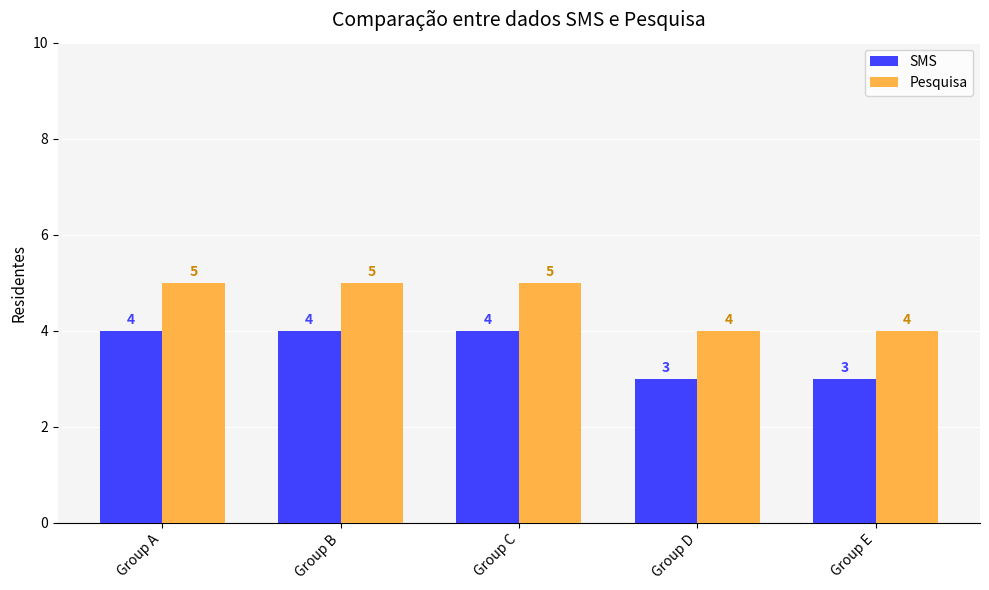

Read the Pesquisa value at Group D.

4